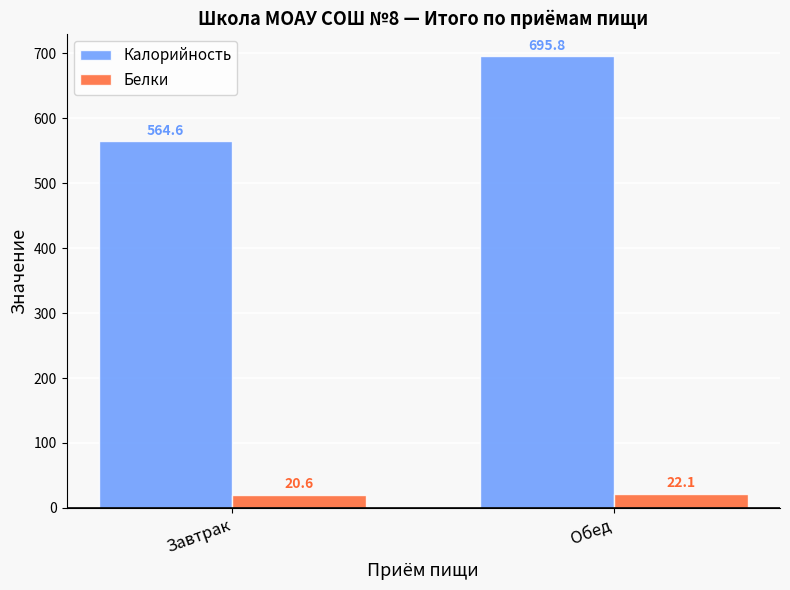

Between Завтрак and Обед, which series saw the biggest shift?

Калорийность